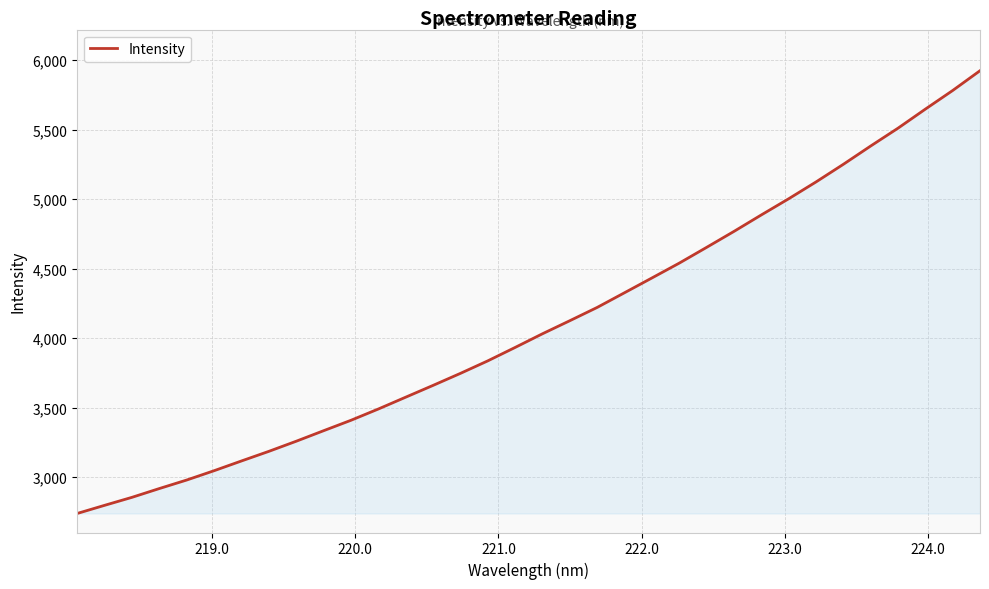

What is the difference between the maximum and minimum values?

3186.0